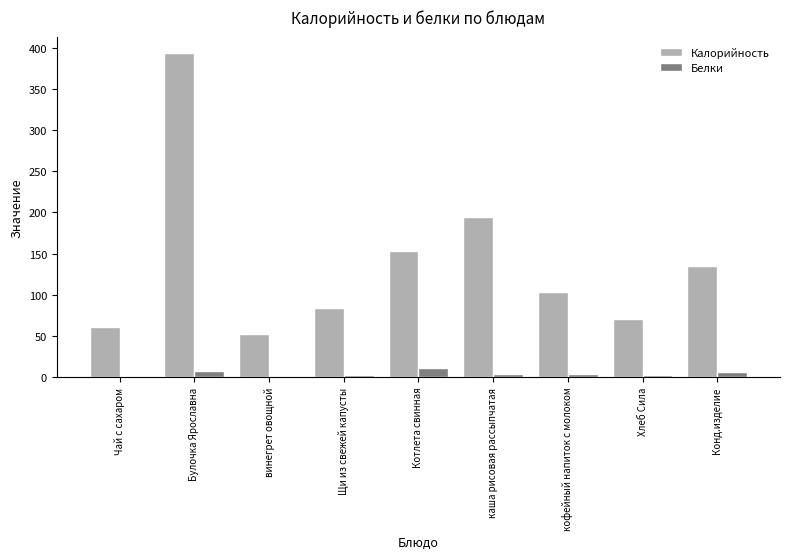

Is it true that Калорийность equals 52.2 at винегрет овощной?

True